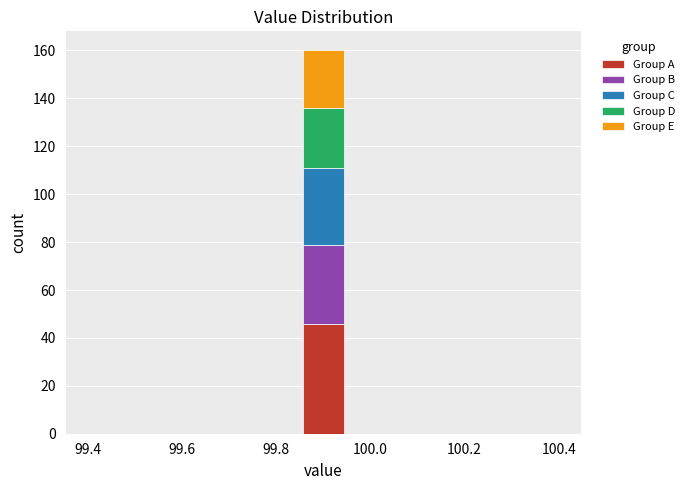

Which range on the x-axis has the tallest stacked bar (by total height)?

99.86 to 99.94